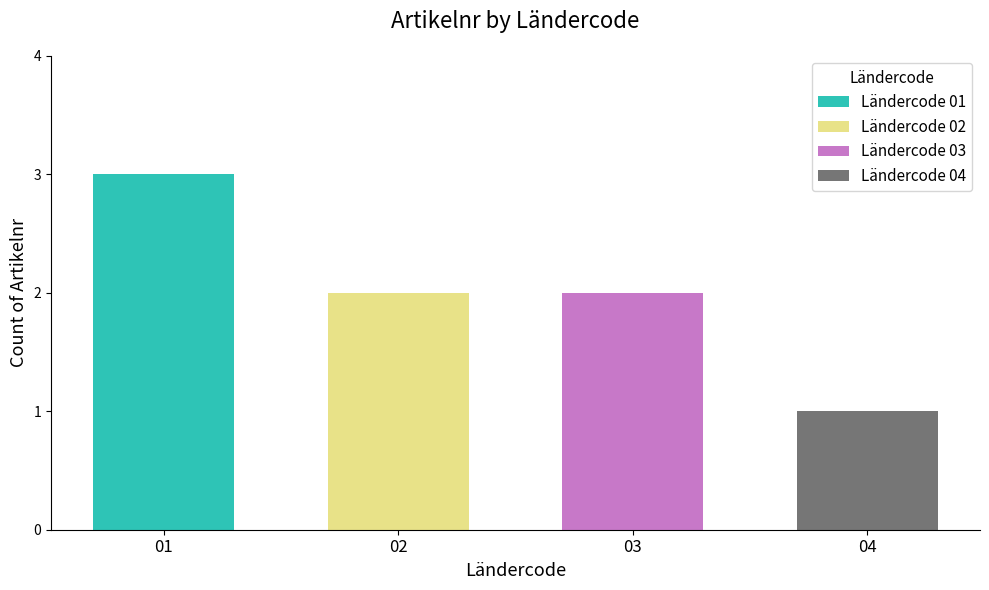

At which label does the data first exceed 2?

01